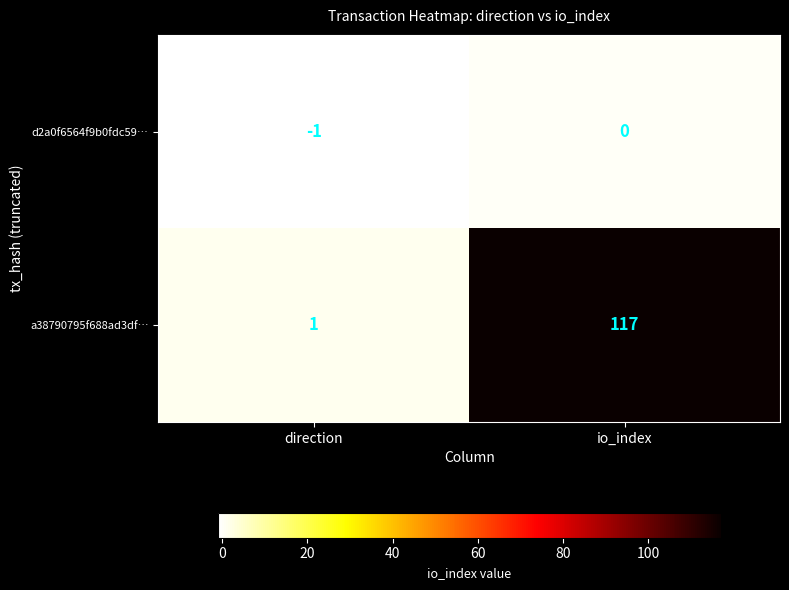

Which series has the largest total across all categories?

a38790795f688ad3df…